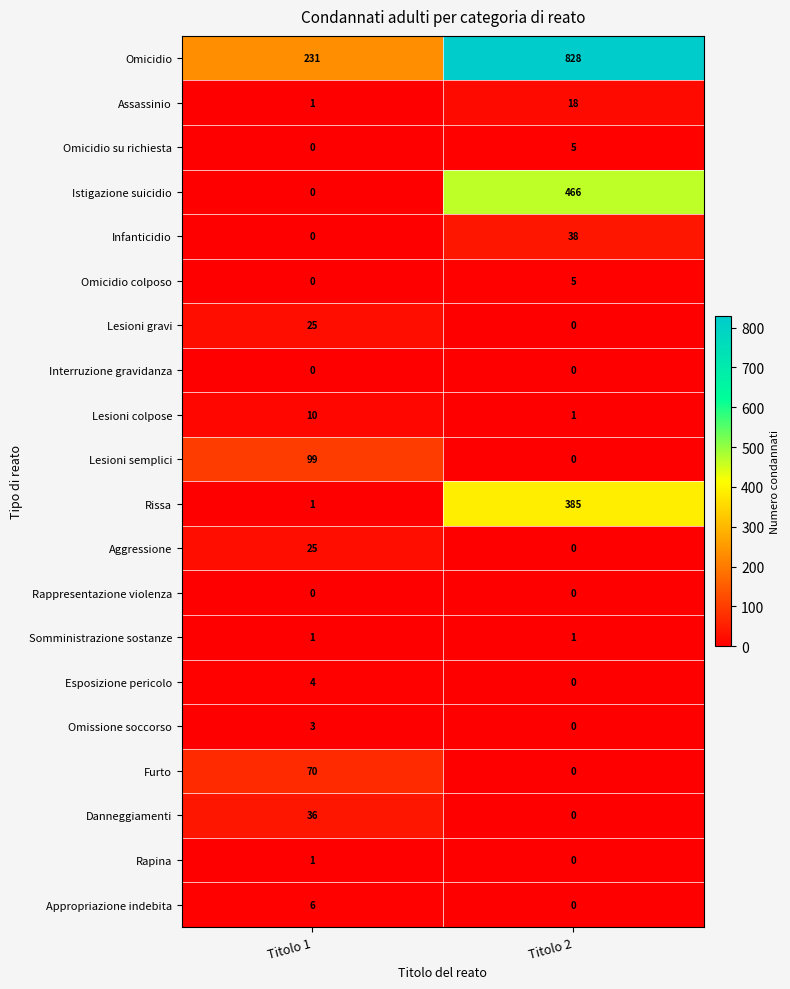

Which series has the widest spread of values?

Omicidio